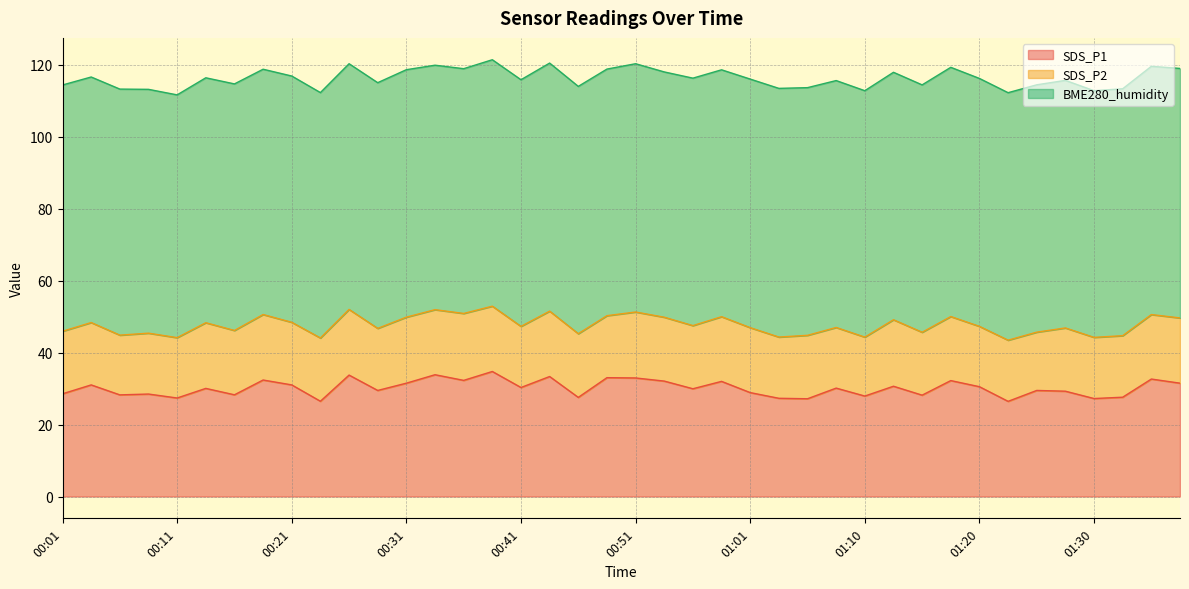

What is the lowest value of the SDS_P2 series?

16.2